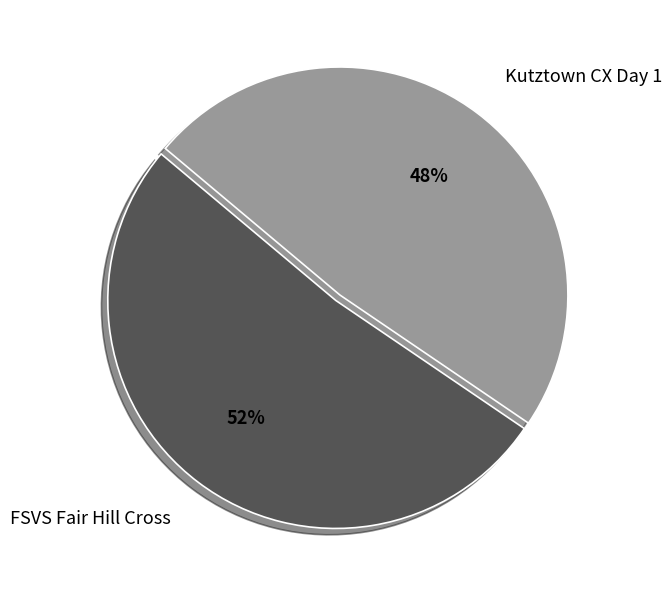

Do Kutztown CX Day 1 and FSVS Fair Hill Cross together represent more than half of the pie?

Yes